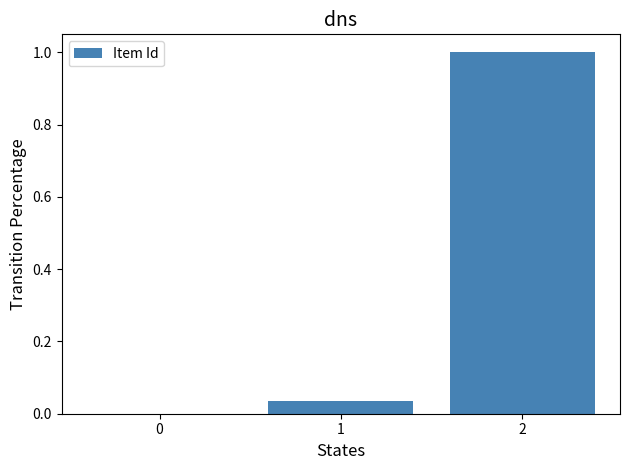

How many values exceed 0?

2